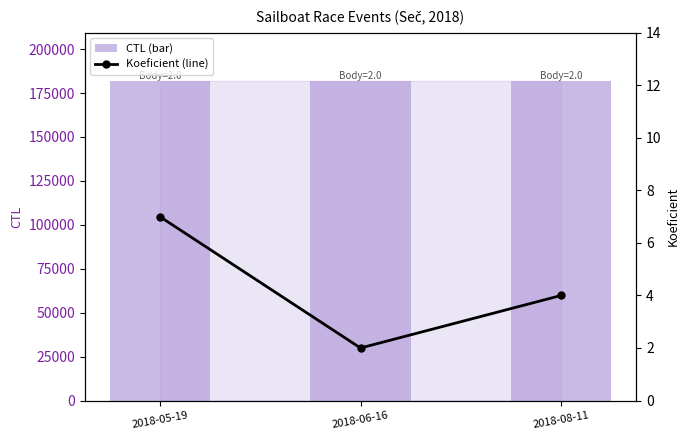

What is the maximum value shown in the chart?

181911